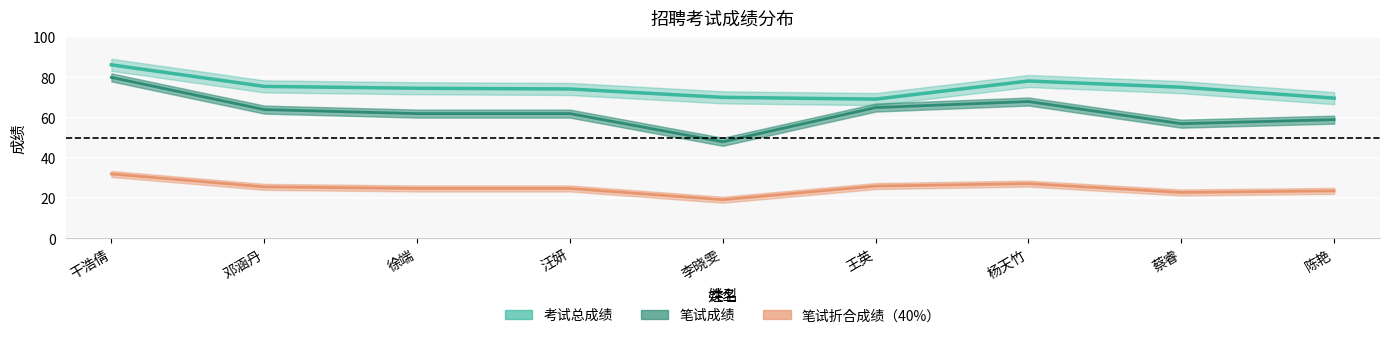

At which category is the sum across all series the highest?

干浩倩